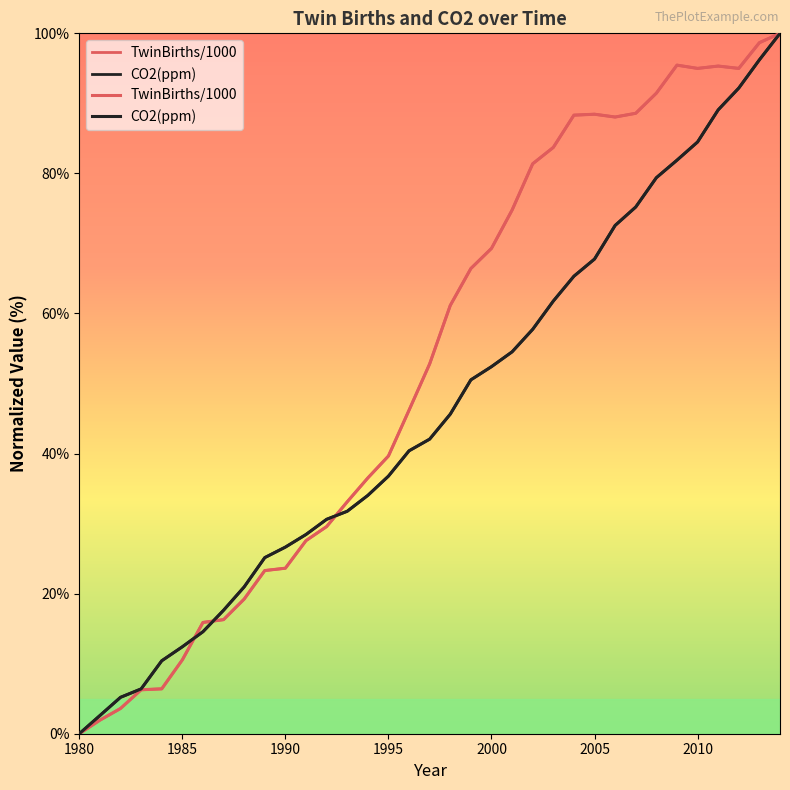

What is the maximum value for TwinBirths/1000?

100.0